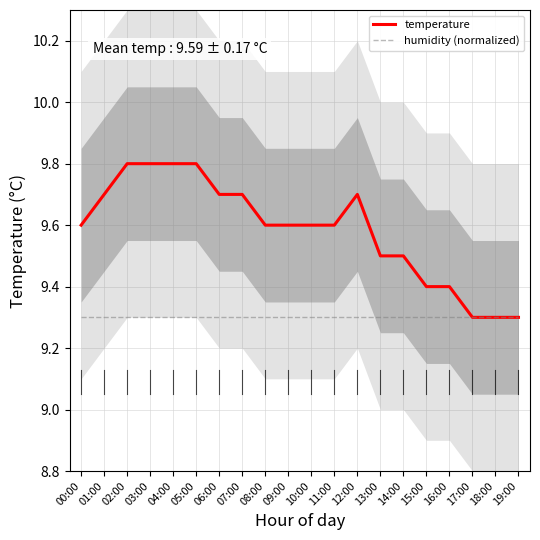

At which label does humidity (normalized) reach its peak?

00:00